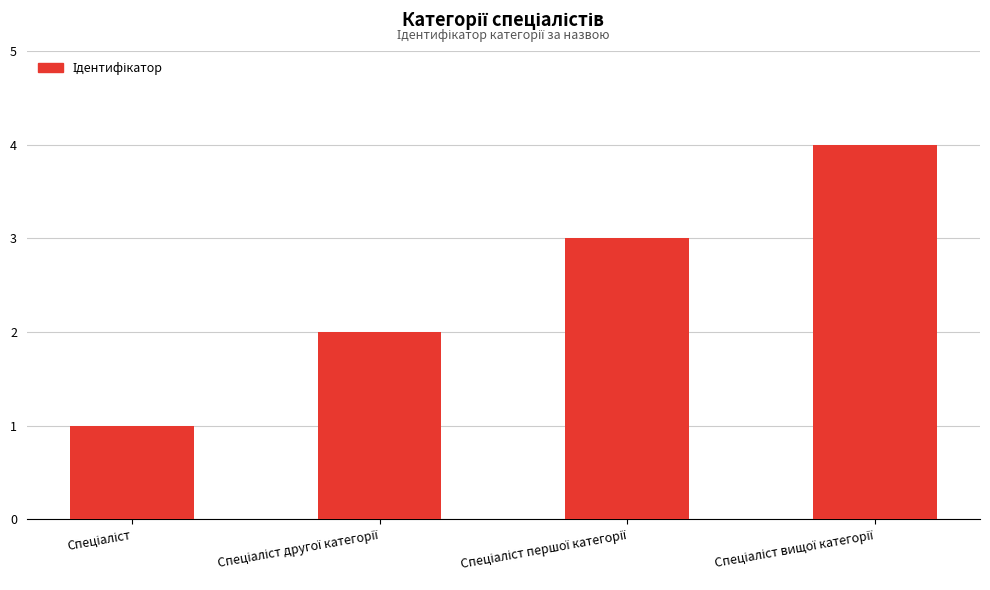

What is the difference between the maximum and minimum values?

3